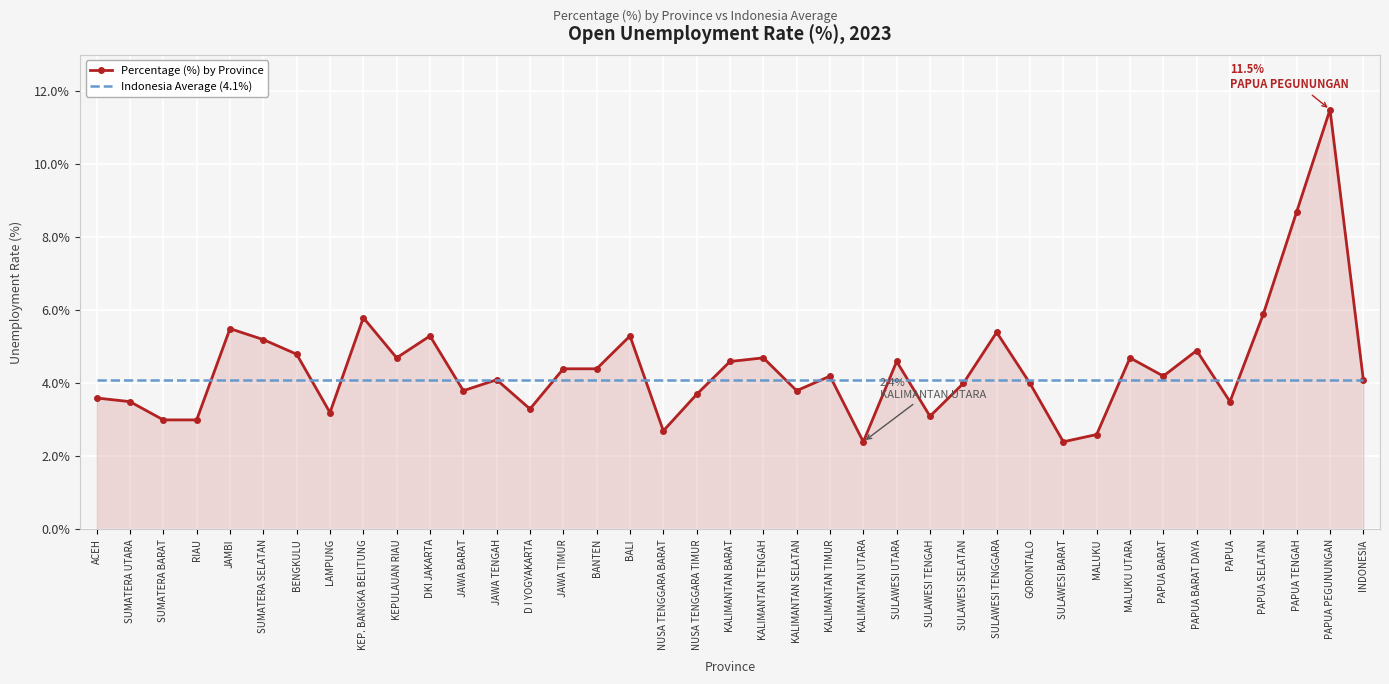

At which label does Percentage (%) by Province first exceed 4?

JAMBI